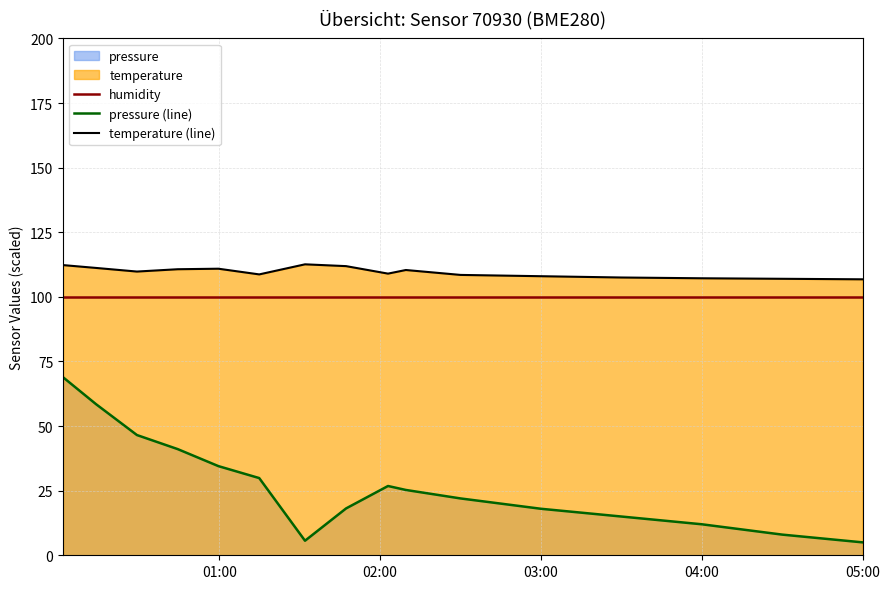

Count the number of categories in the chart.

16